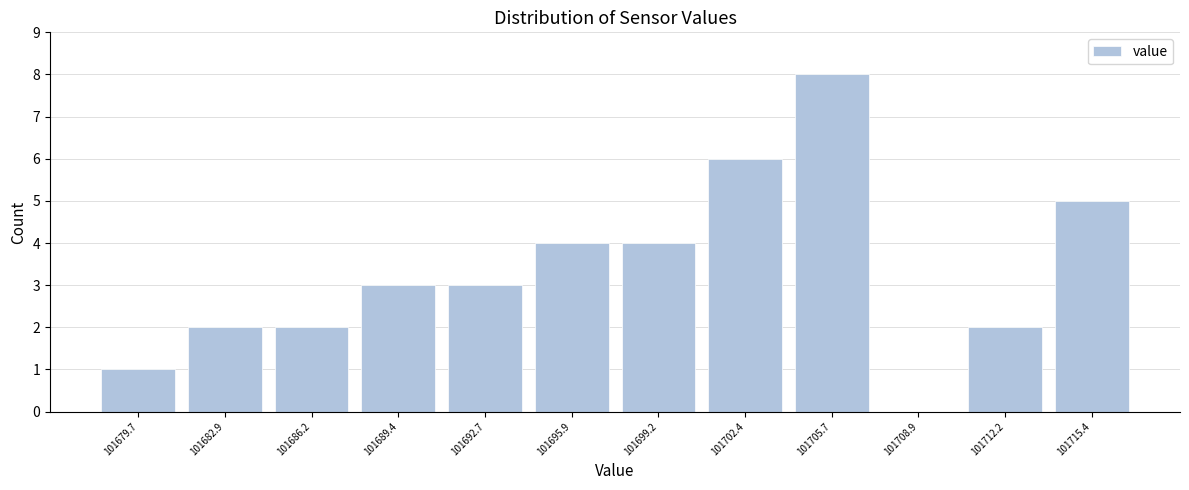

Reading right to left, what are all the values shown in this chart?

101715.4=5	101712.2=2	101708.9=0	101705.7=8	101702.4=6	101699.2=4	101695.9=4	101692.7=3	101689.4=3	101686.2=2	101682.9=2	101679.7=1